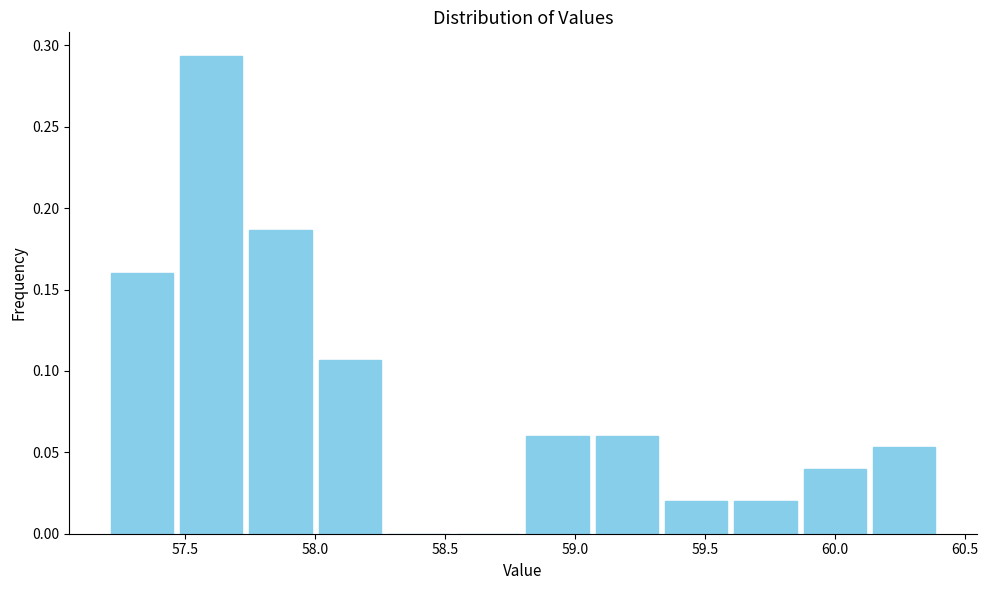

Reading left to right, transcribe this chart: for each bar, give the range it covers on the x-axis and its height. Neither the bar edges nor the heights are printed on the chart, so give them approximately, as read against the axes.

57.20 to 57.45: 0.160
57.45 to 57.75: 0.295
57.75 to 58.00: 0.185
58.00 to 58.25: 0.105
58.25 to 58.55: 0
58.55 to 58.80: 0
58.80 to 59.05: 0.060
59.05 to 59.35: 0.060
59.35 to 59.60: 0.020
59.60 to 59.85: 0.020
59.85 to 60.15: 0.040
60.15 to 60.40: 0.055